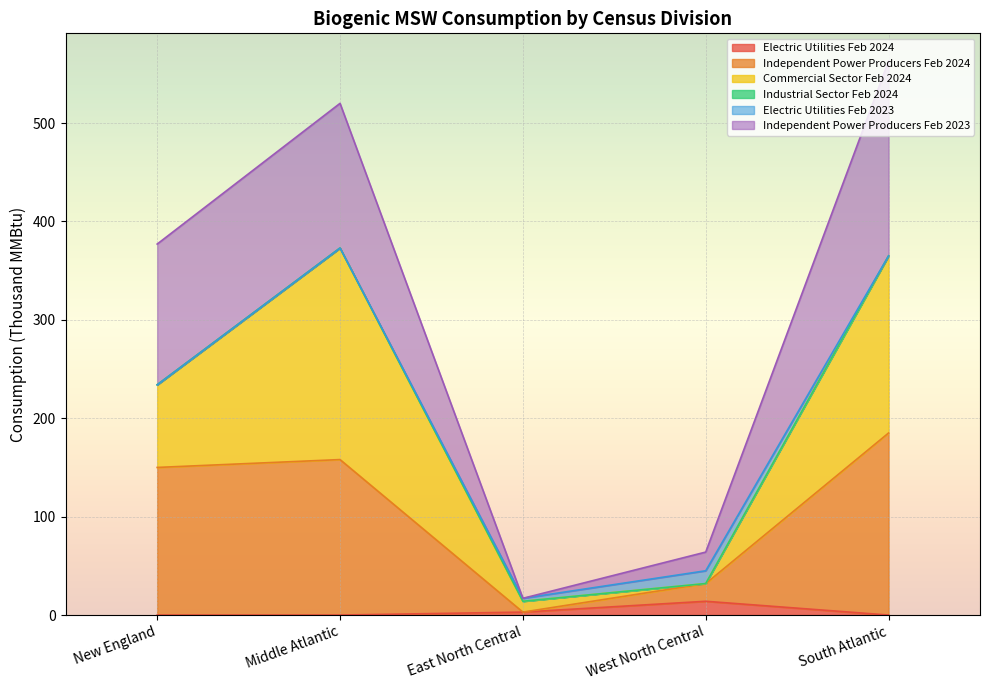

The value of Electric Utilities Feb 2024 at Middle Atlantic is 0. True or false?

True